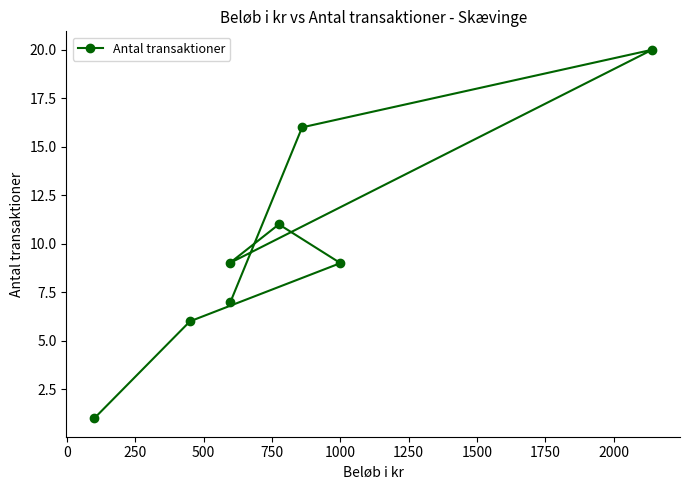

Reading left to right, what are all the values shown in this chart?

1	6	9	7	11	16	9	20